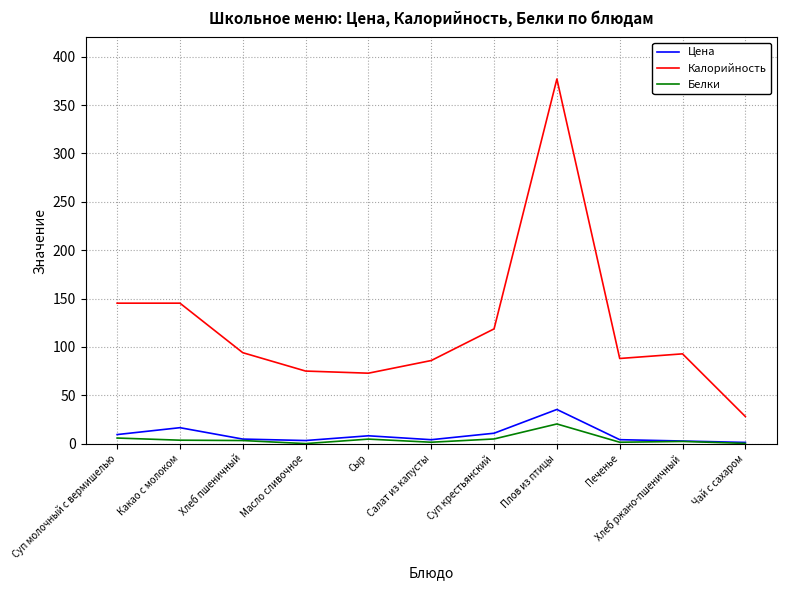

True or false: Калорийность and Цена intersect in this chart.

False